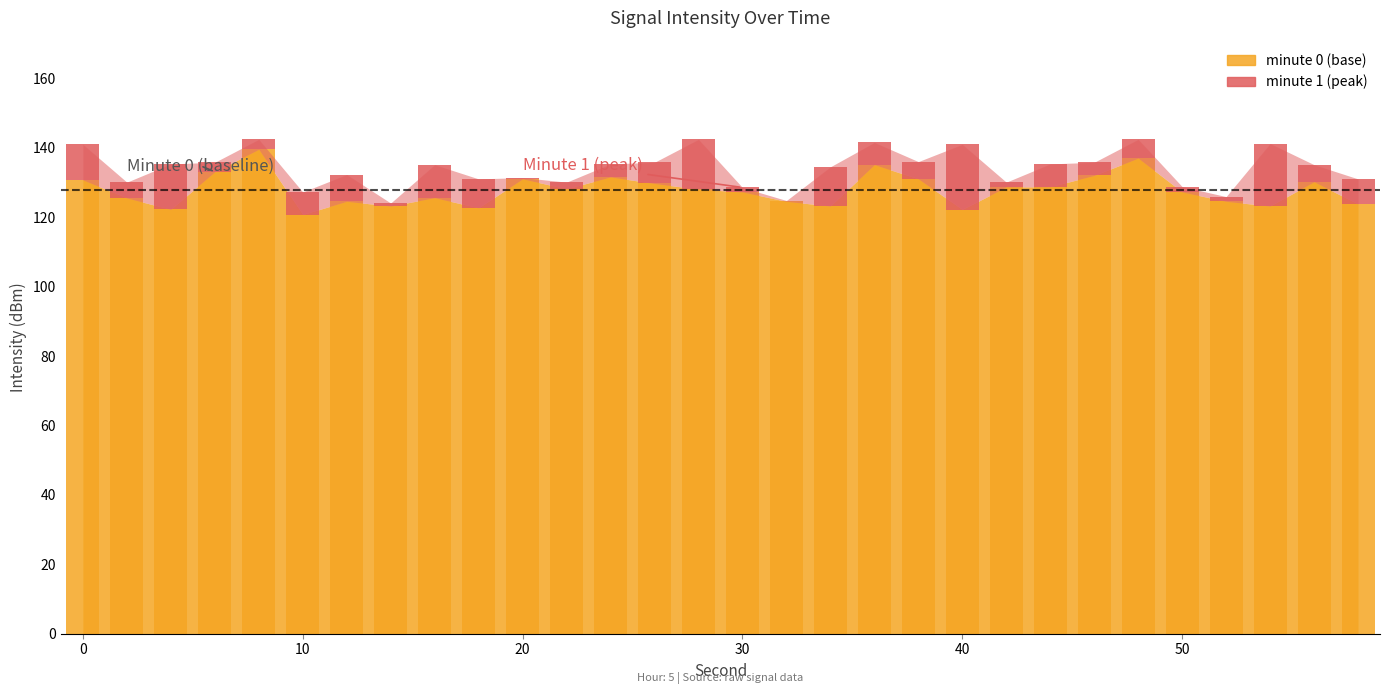

The value at 21 is 2.2. True or false?

False